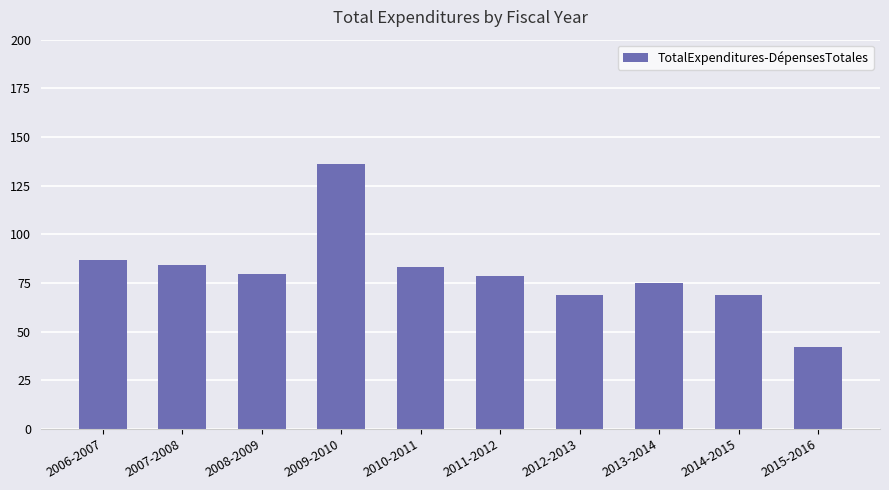

The chart shows a value of 148.4 at 2007-2008. True or false?

False